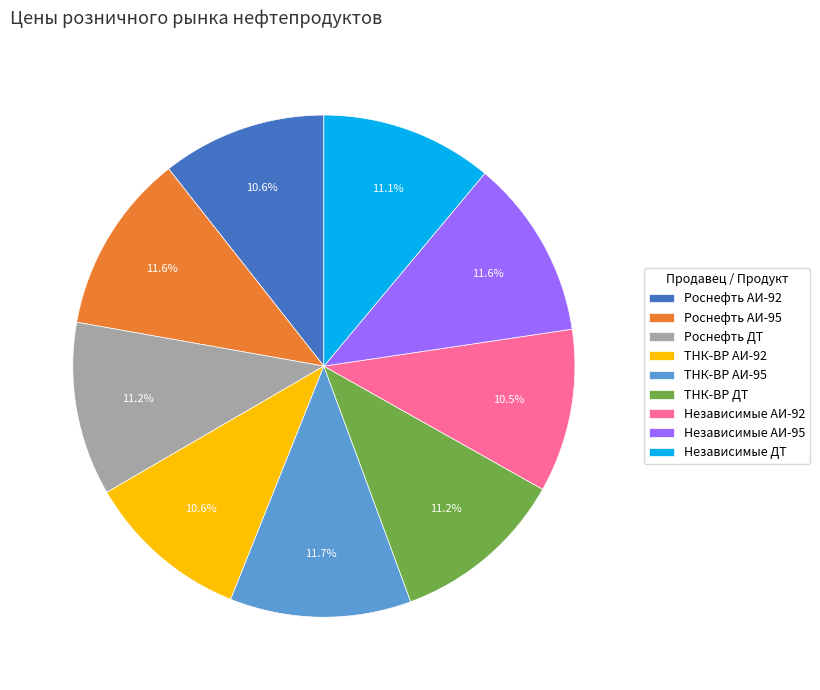

Does any single category account for the majority?

No